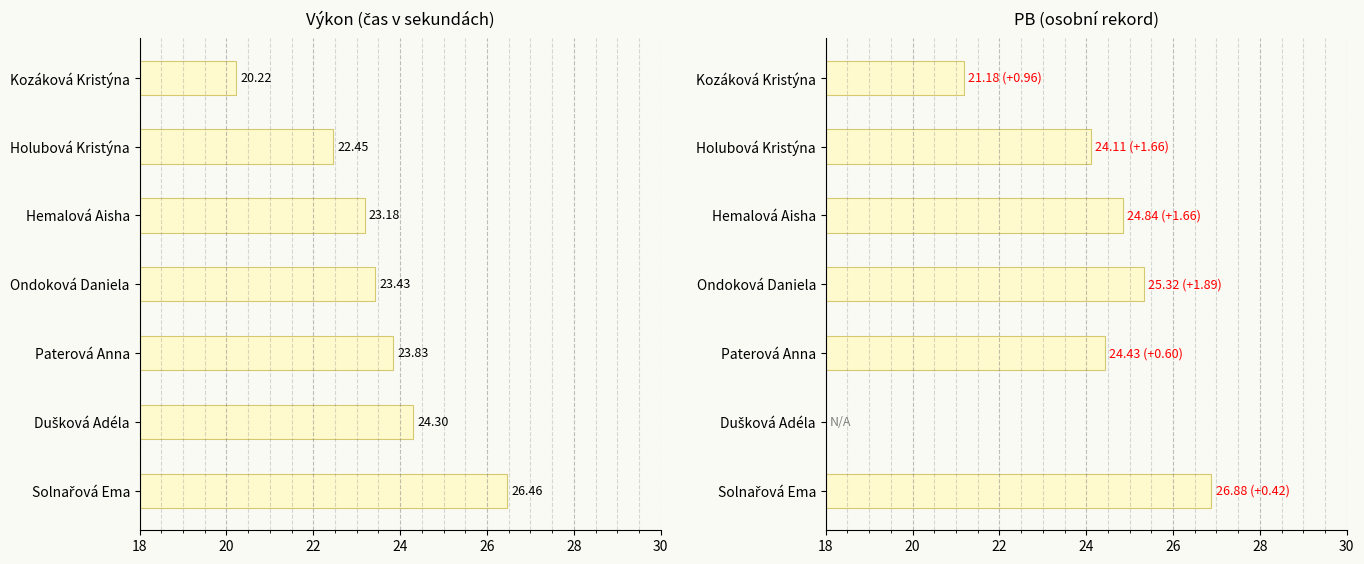

How many bars are there in each group?

2